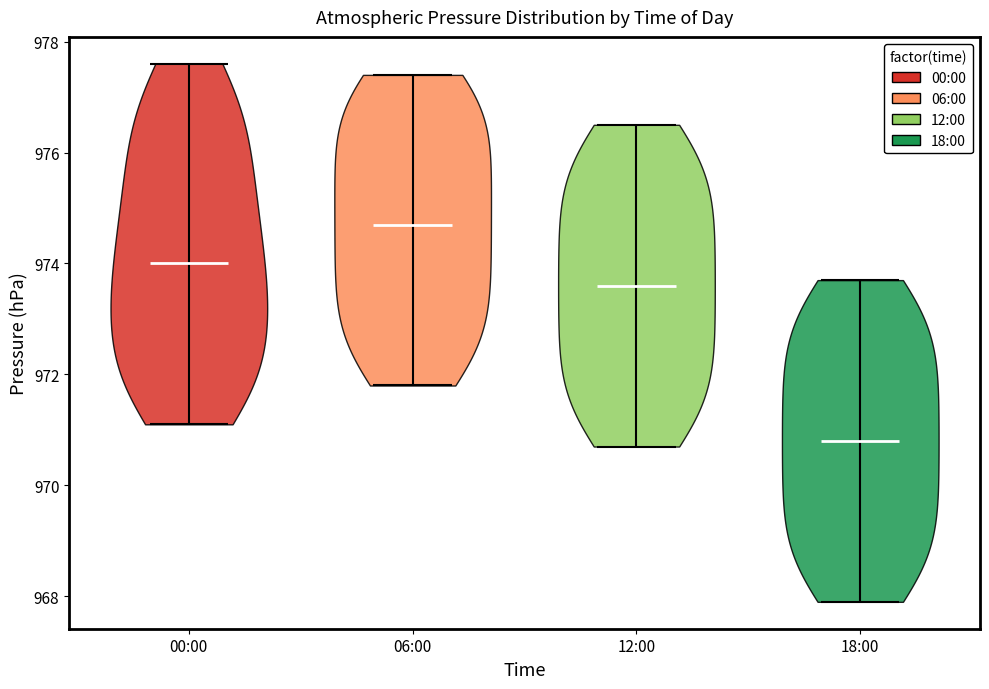

Reading left to right, read every violin against the y-axis: where its median line is, and the lowest and highest points it reaches. The values are not printed on the chart, so give them approximately, as read against the axis.

00:00: median line 974.0, lowest point 971.2, highest point 977.6
06:00: median line 974.8, lowest point 971.8, highest point 977.4
12:00: median line 973.6, lowest point 970.8, highest point 976.6
18:00: median line 970.8, lowest point 968.0, highest point 973.8